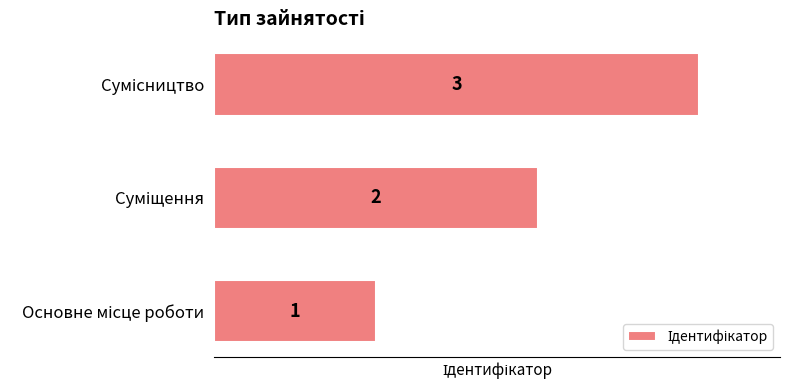

Count the number of categories in the chart.

3